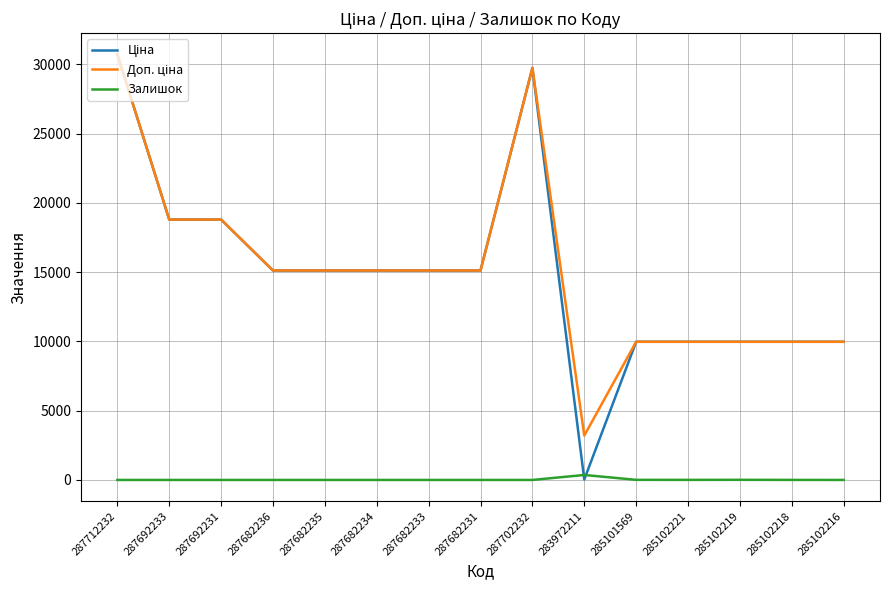

What is the total value across all series at 287702232?

59494.5